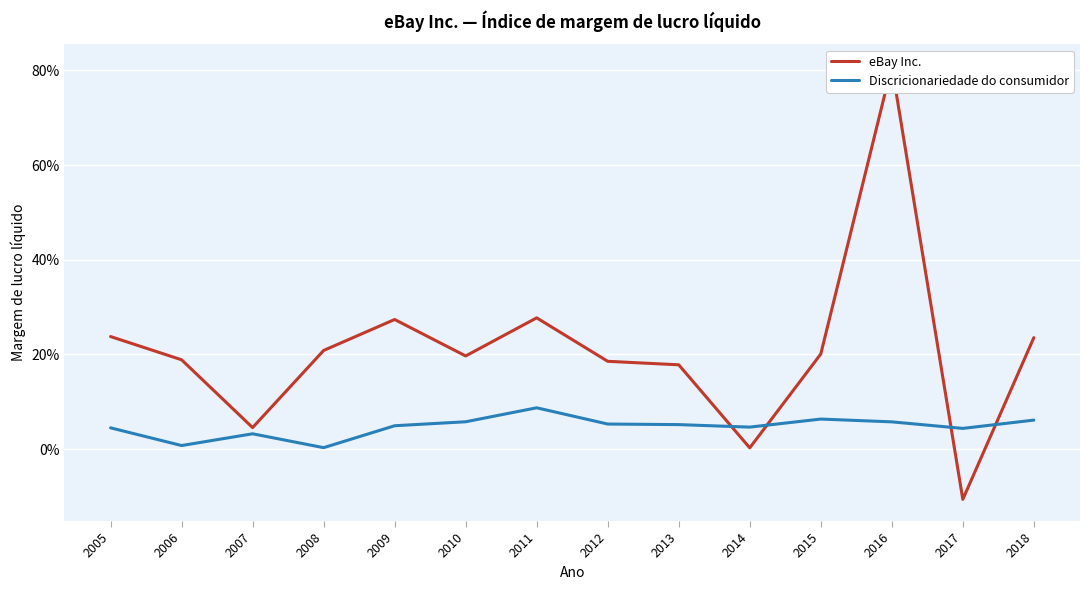

List the series in order of their peak value, highest first.

eBay Inc., Discricionariedade do consumidor